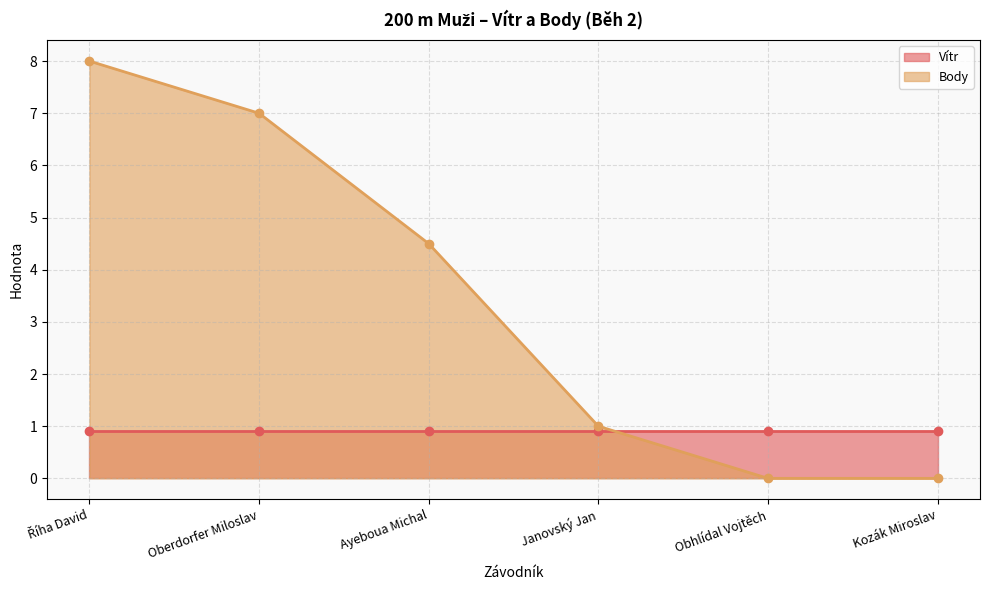

Count the values in the range 0 to 7.

5